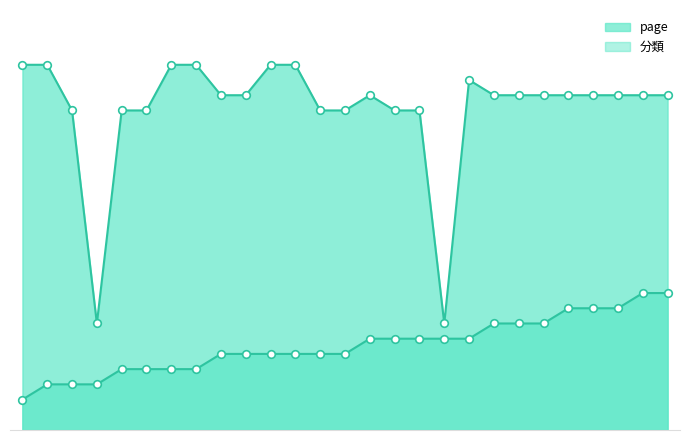

Is the value of 分類 at 2 greater than the value of page at 23?

Yes